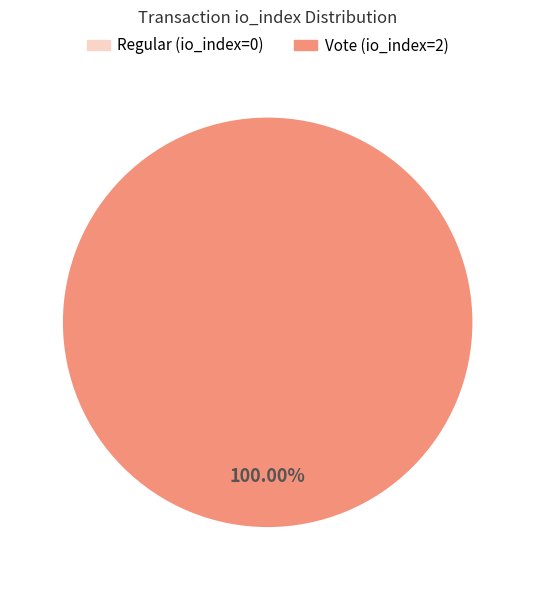

To the nearest percent, what is the combined percentage of Regular (io_index=0) and Vote (io_index=2)?

100%